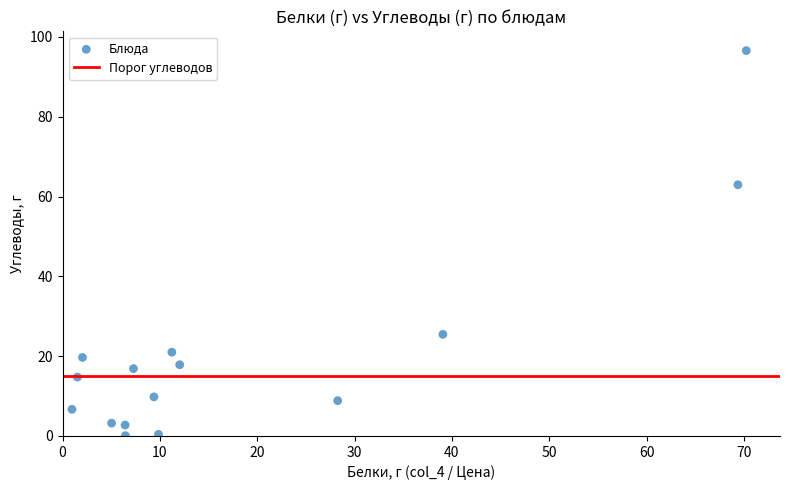

What is the range of X values (max minus min)?

69.3